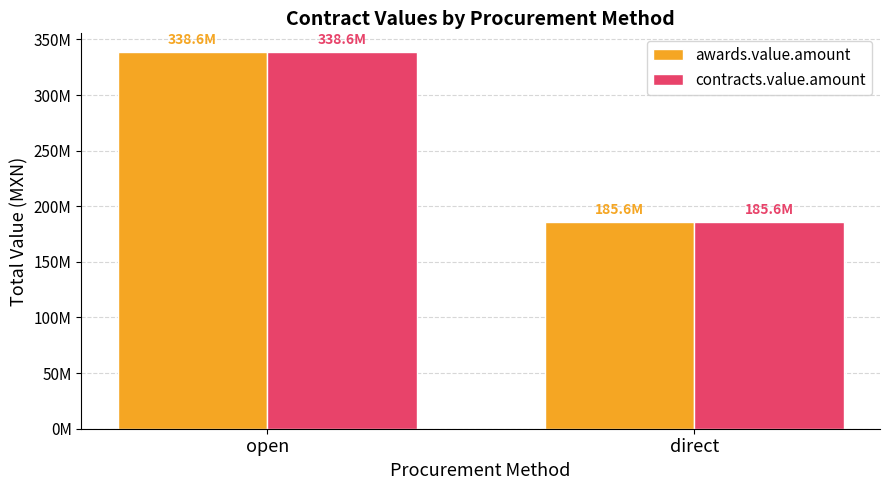

Read the awards.value.amount value at open.

338563901